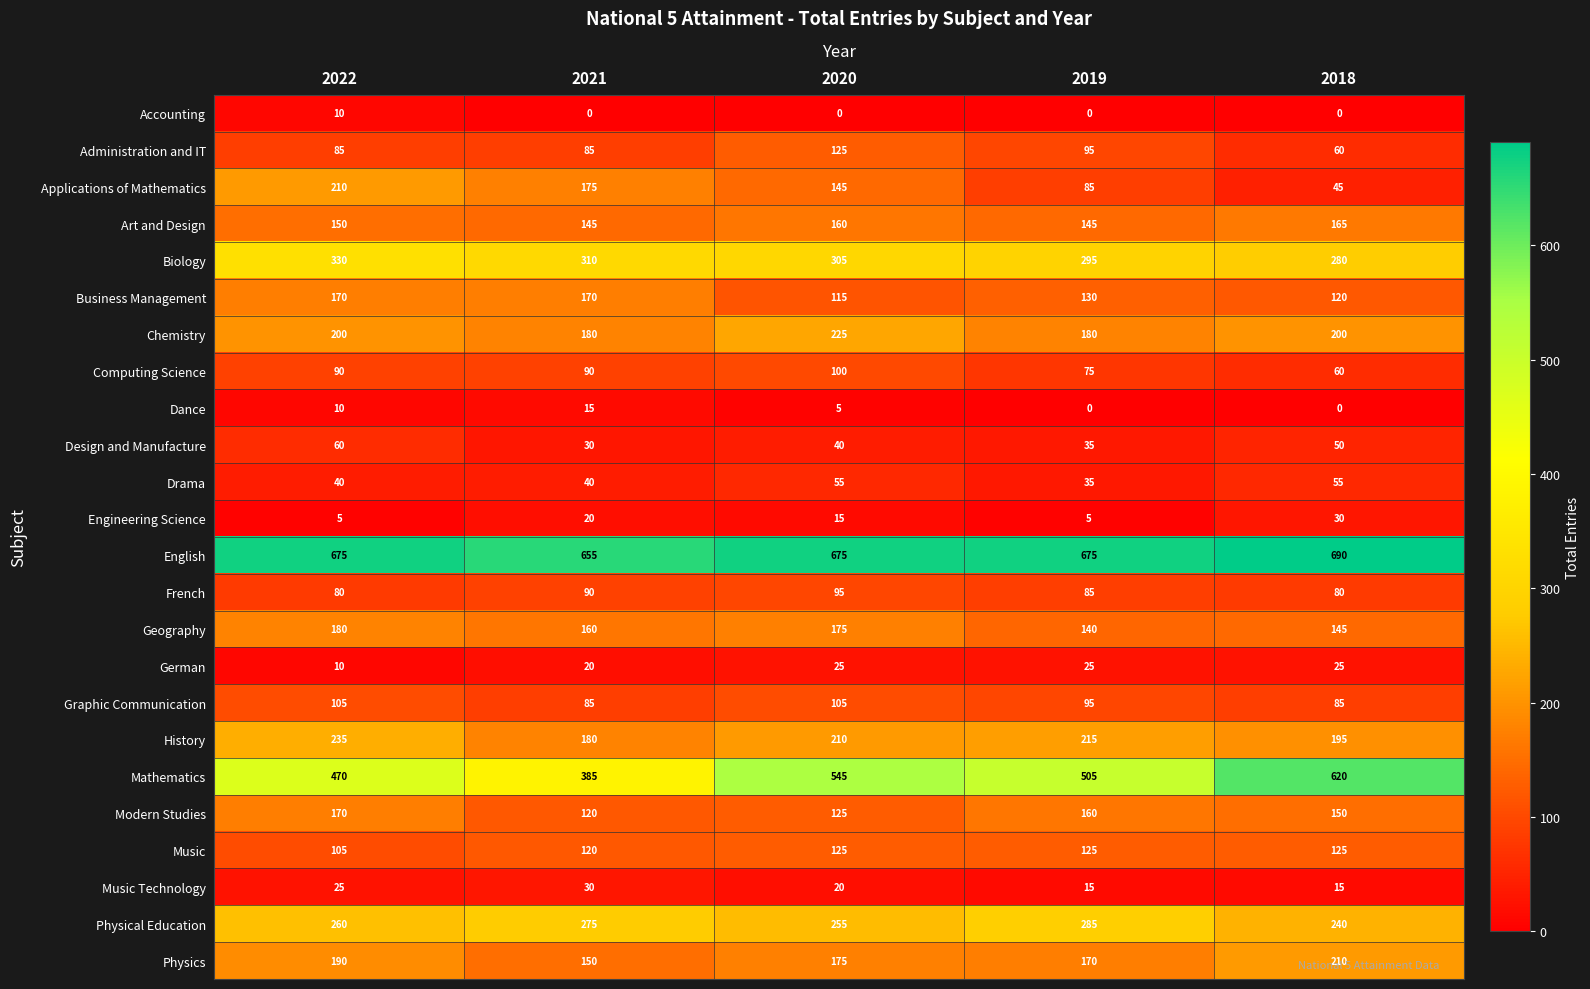

Rank the categories by Physics value from lowest to highest.

2021, 2019, 2020, 2022, 2018